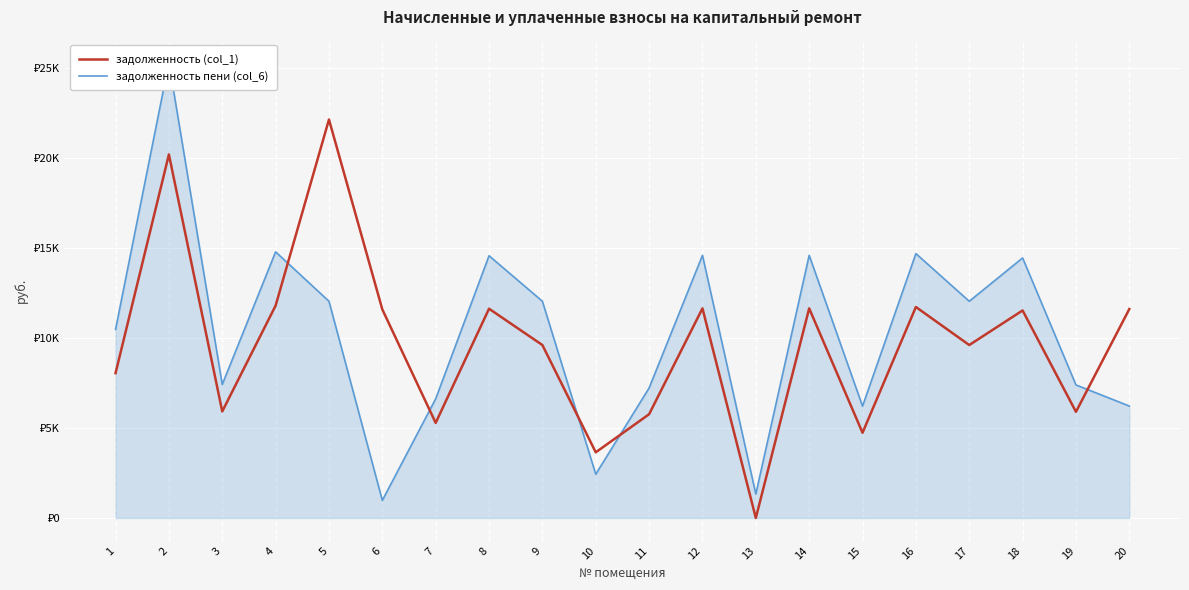

Read the задолженность (col_1) value at 6.

11577.6